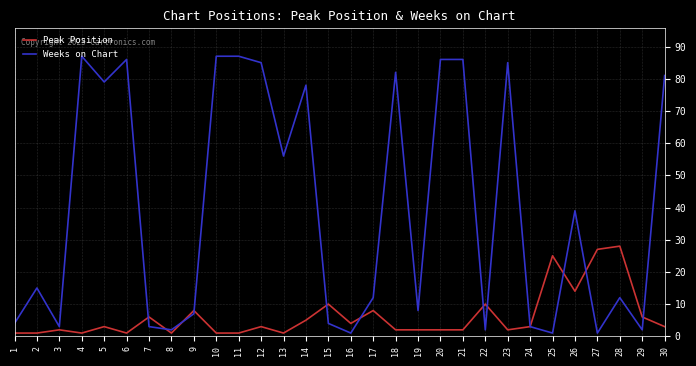

What is the smallest value displayed?

1